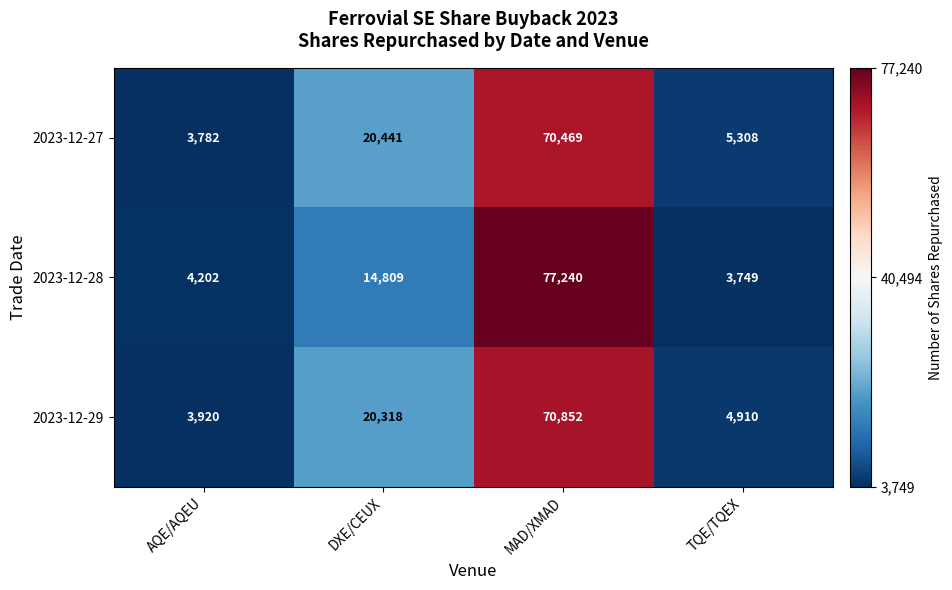

The 2023-12-27 series shows 7923 at TQE/TQEX. True or false?

False